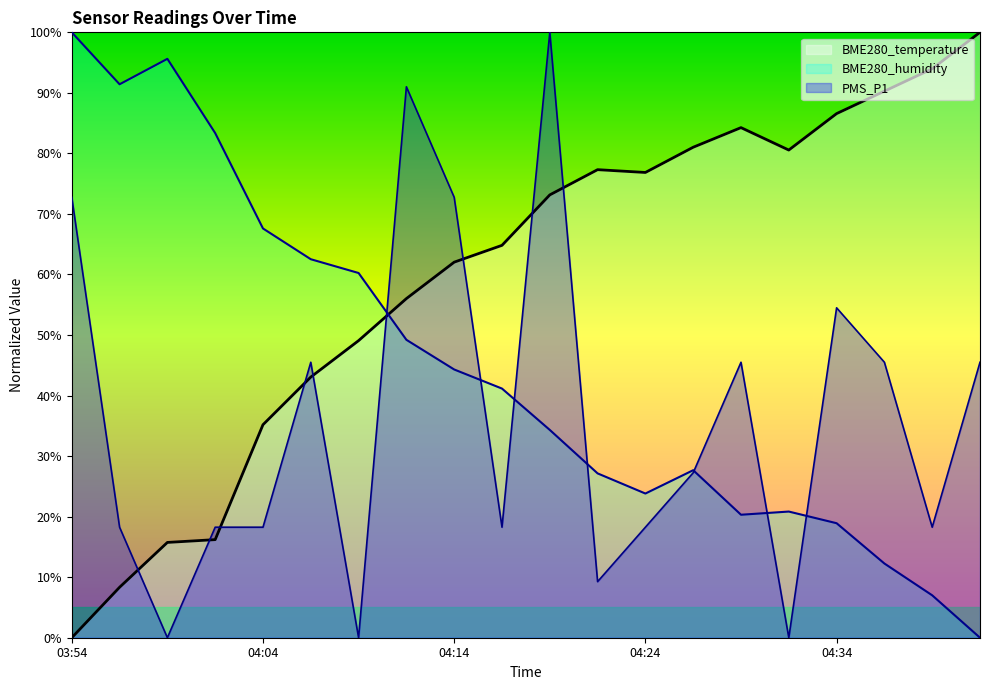

At which category is the sum across all series the highest?

04:19